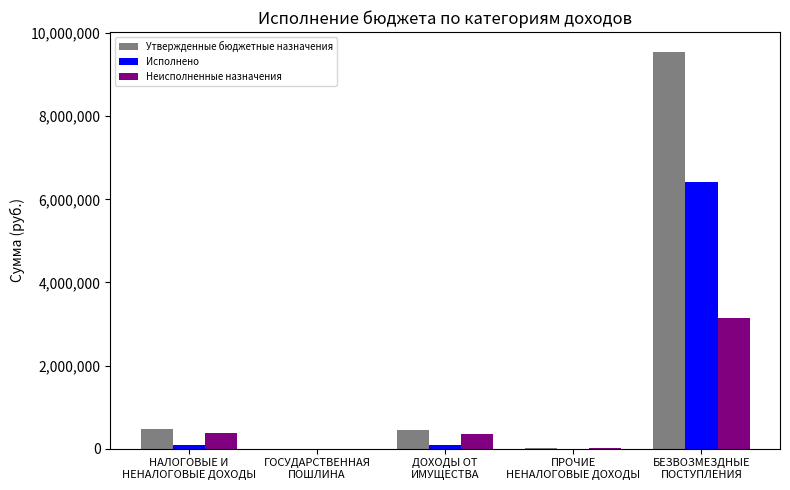

What is the sum of all Утвержденные бюджетные назначения values?

10485050.0